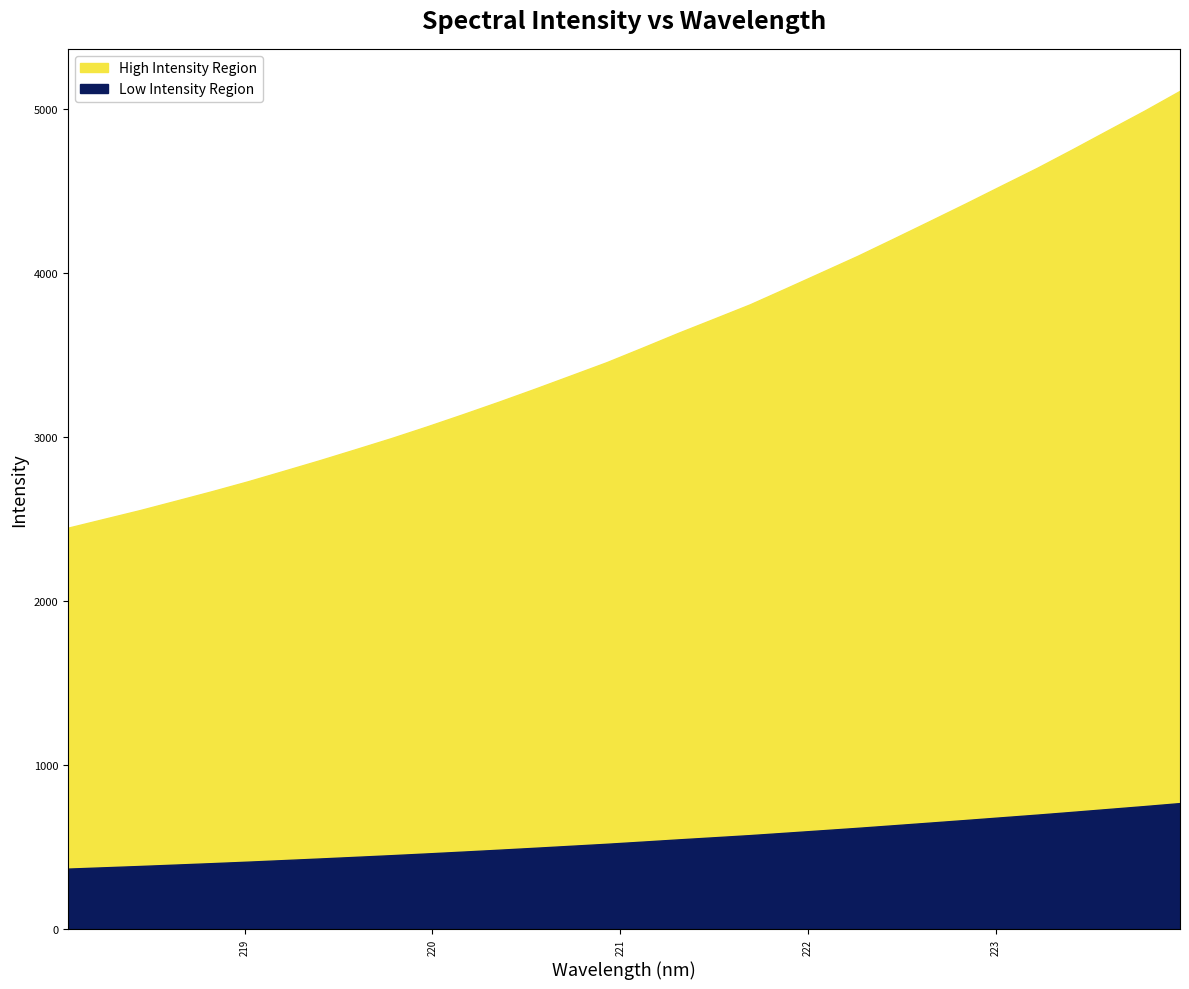

What is the label of the 22nd point from the left?

222.0721